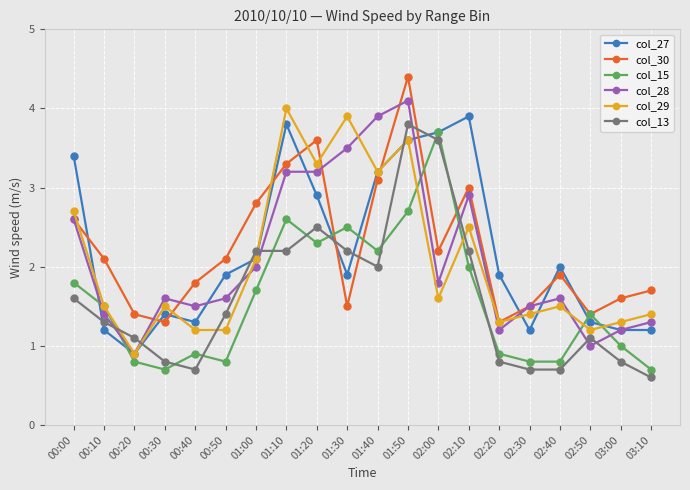

What is the average value of the col_15 series?

1.6